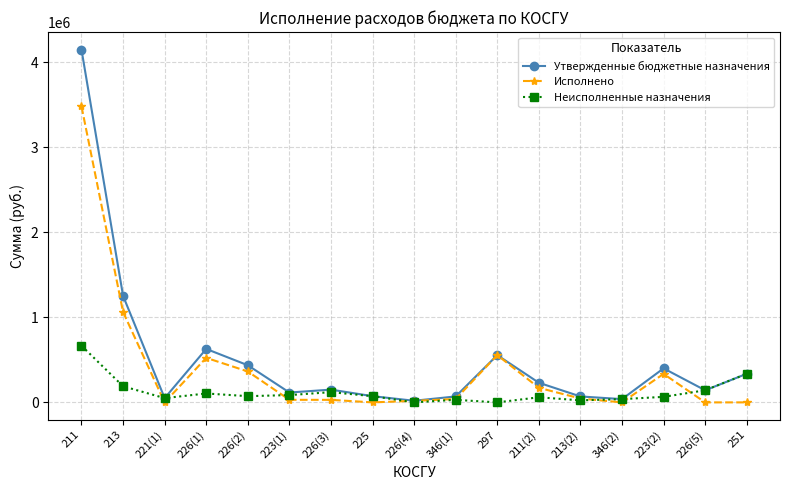

What are all the series names shown in the legend?

Утвержденные бюджетные назначения, Исполнено, Неисполненные назначения